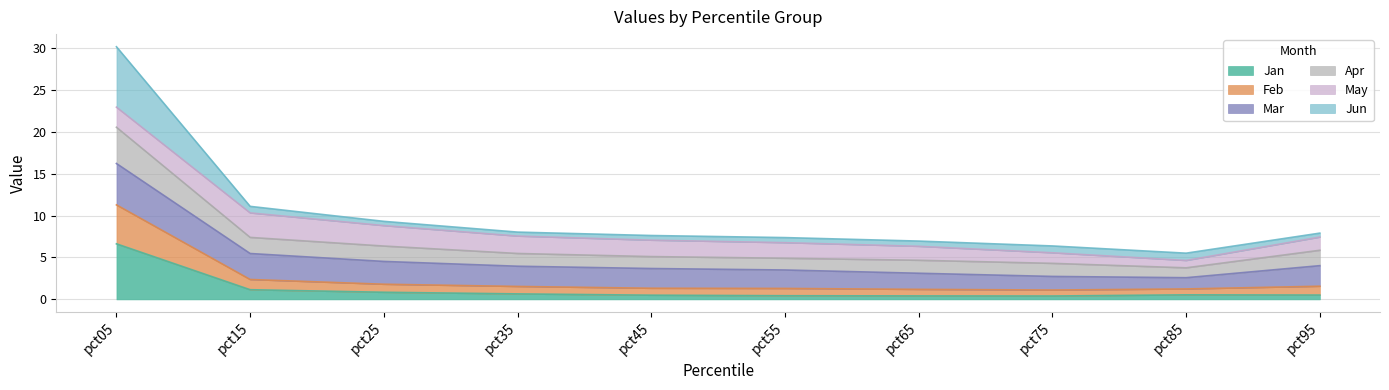

At which label does Jan reach its peak?

pct05